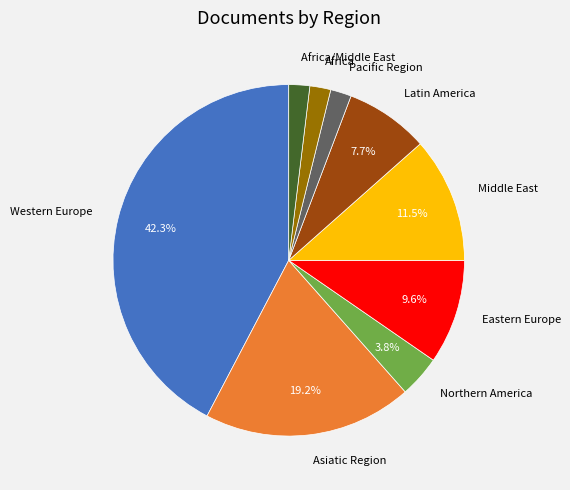

Count the number of slices in the pie.

9